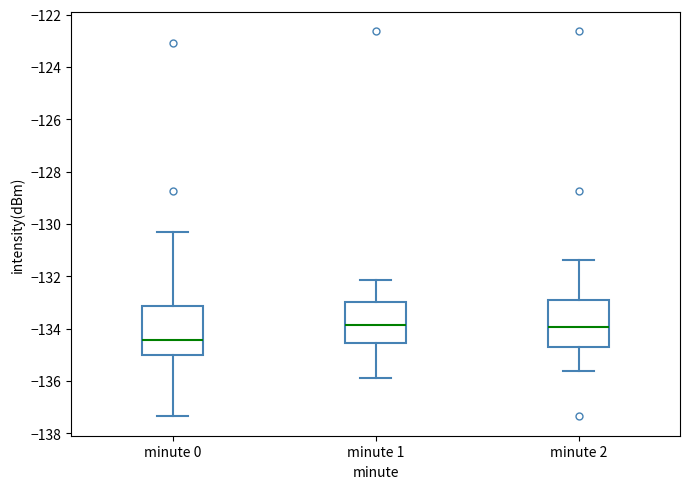

Reading left to right, read every box against the y-axis: the position of its median line, the range the box covers, and the ends of its whiskers. The values are not printed on the chart, so give them approximately, as read against the axis.

minute 0: median -134.4, box -135.0 to -133.2, whiskers -137.4 to -130.4
minute 1: median -133.8, box -134.6 to -133.0, whiskers -135.8 to -132.2
minute 2: median -134.0, box -134.6 to -133.0, whiskers -135.6 to -131.4